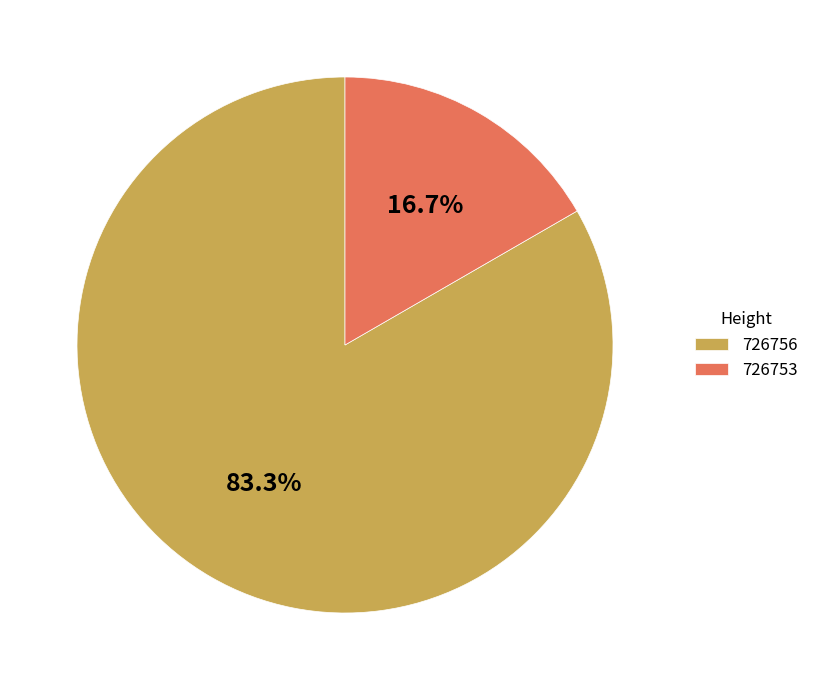

To the nearest percent, what percentage of the pie is 726756?

83%